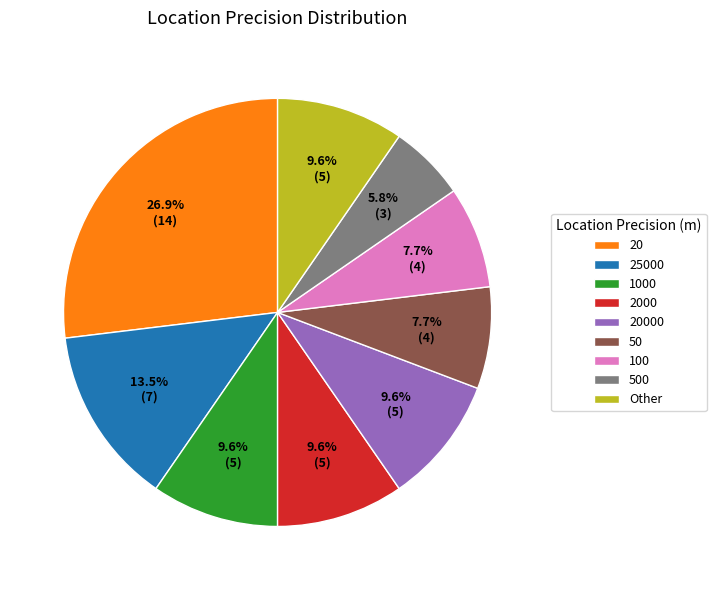

Which category has the biggest portion of the pie?

20